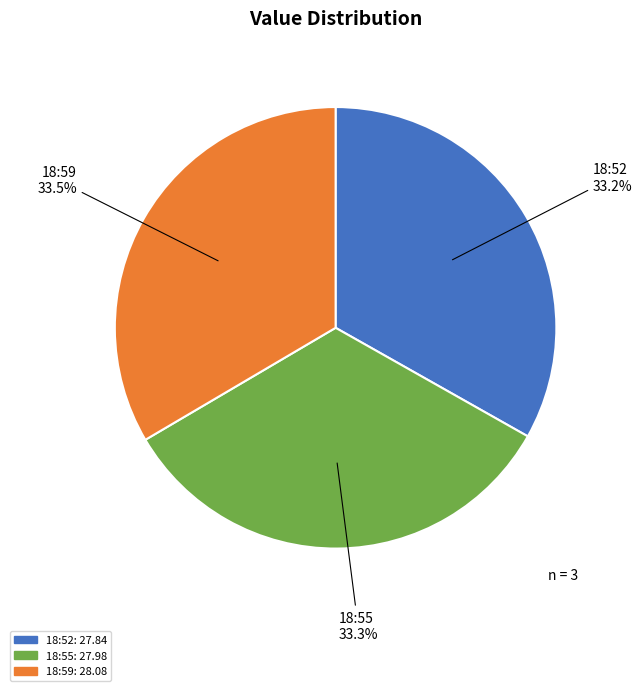

What is the ratio of the value at 18:52 to the value at 18:59?

1.0